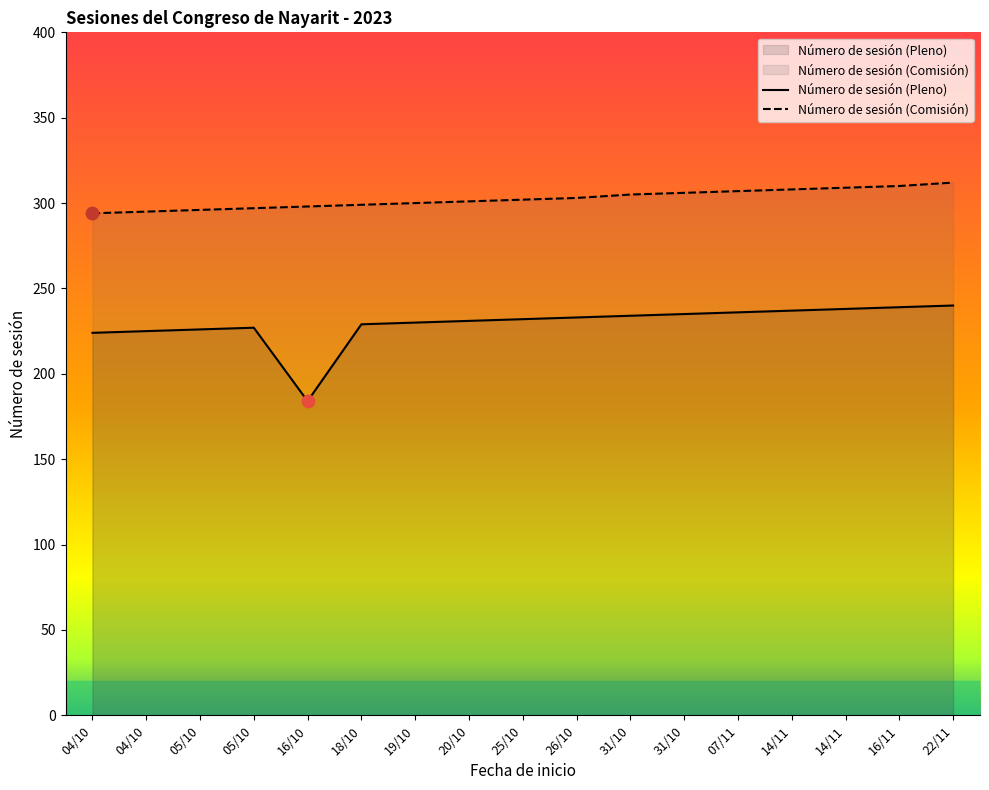

Which series contains the lowest Y value?

Número de sesión (Pleno)